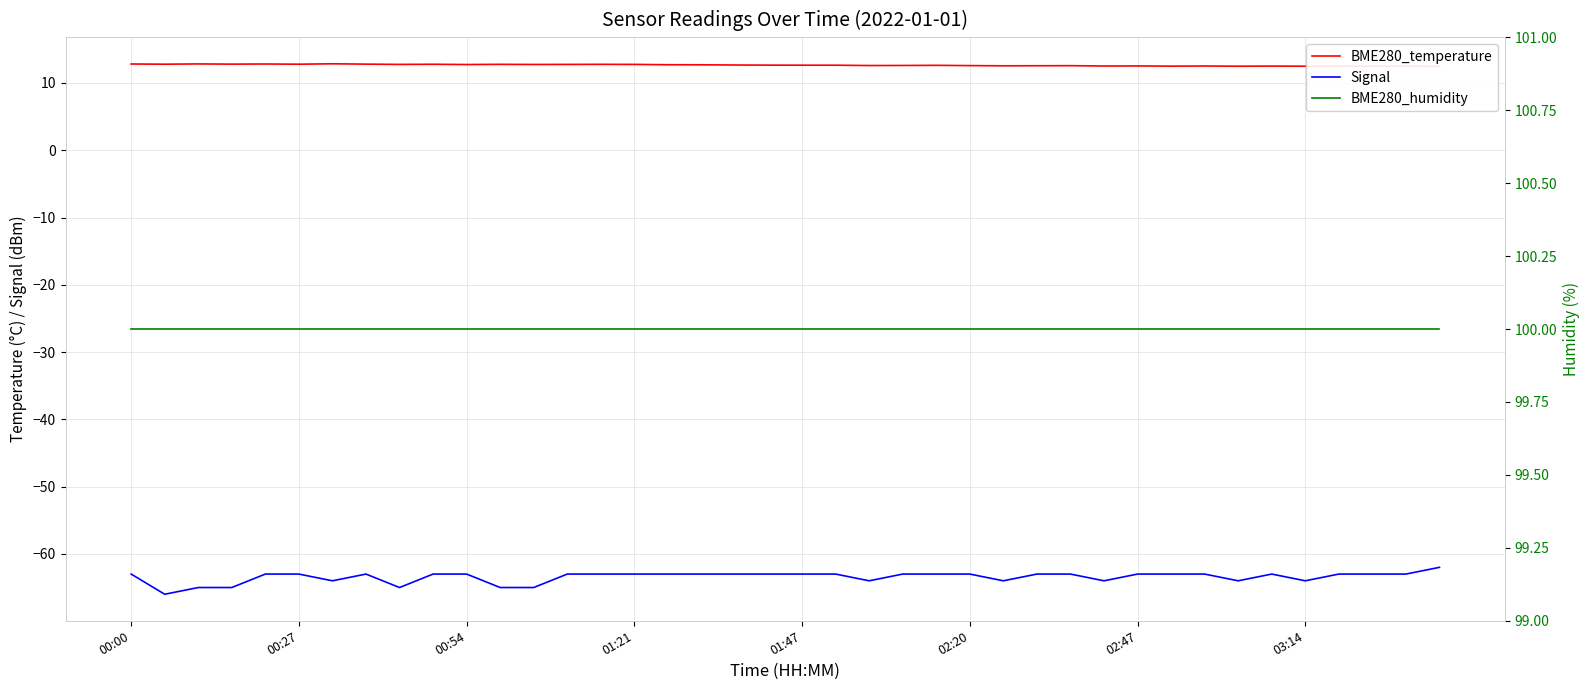

What are all the series names shown in the legend?

BME280_temperature, Signal, BME280_humidity